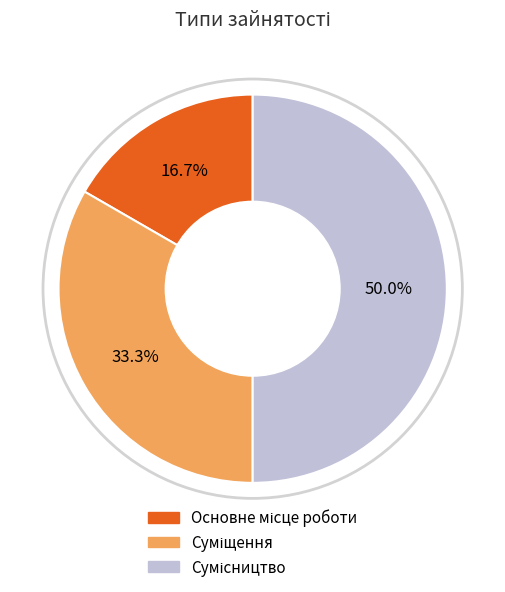

How many slices are in this pie chart?

3